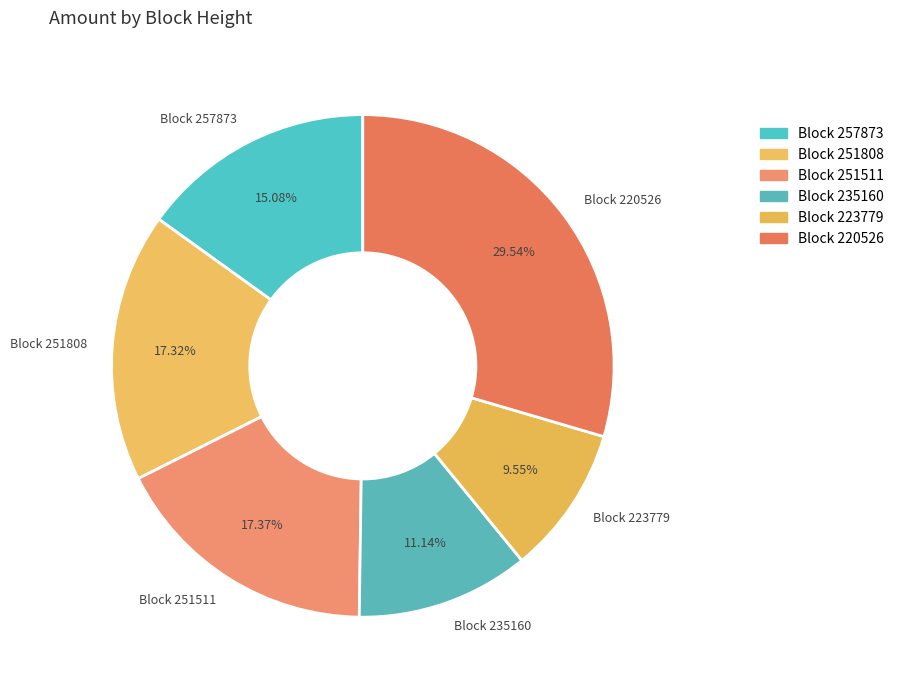

Which has a higher value, Block 251511 or Block 235160?

Block 251511